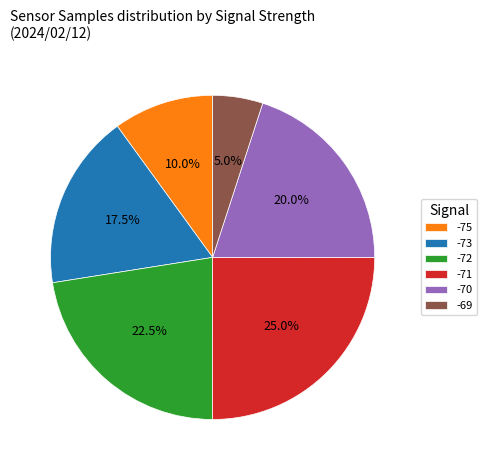

Approximately how many times larger is the value at -72 compared to -69?

4.5